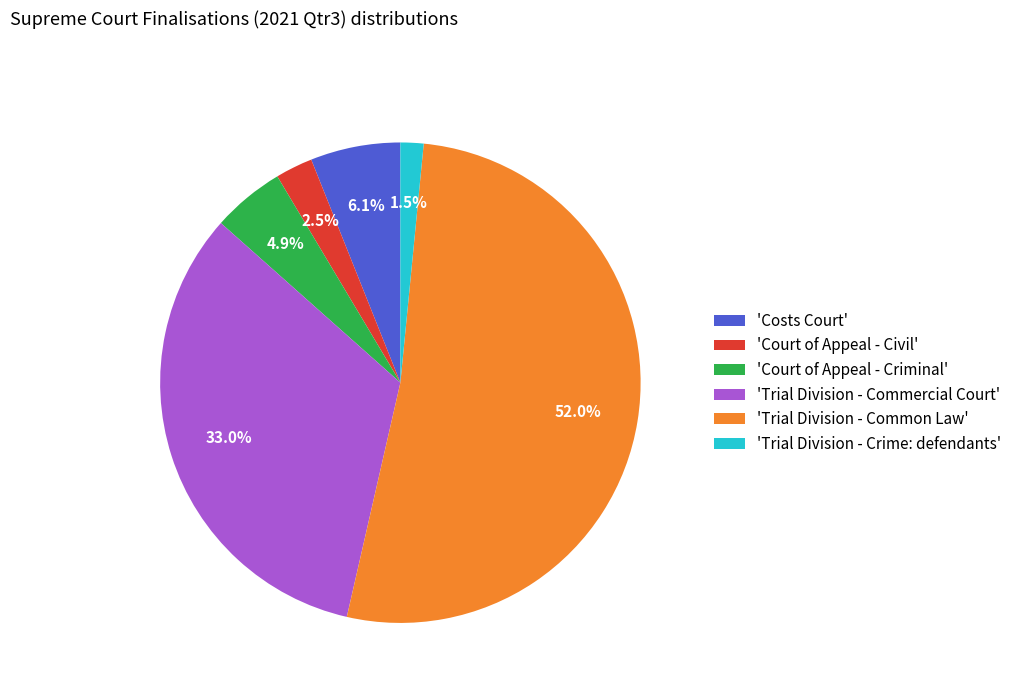

What portion of the pie excludes 'Trial Division - Common Law'?

48.0%